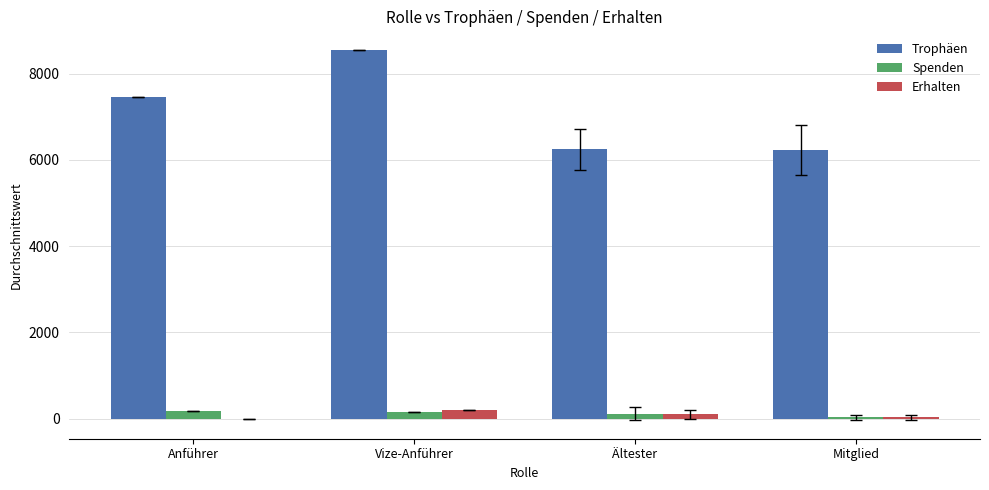

What is the maximum value shown in the chart?

8551